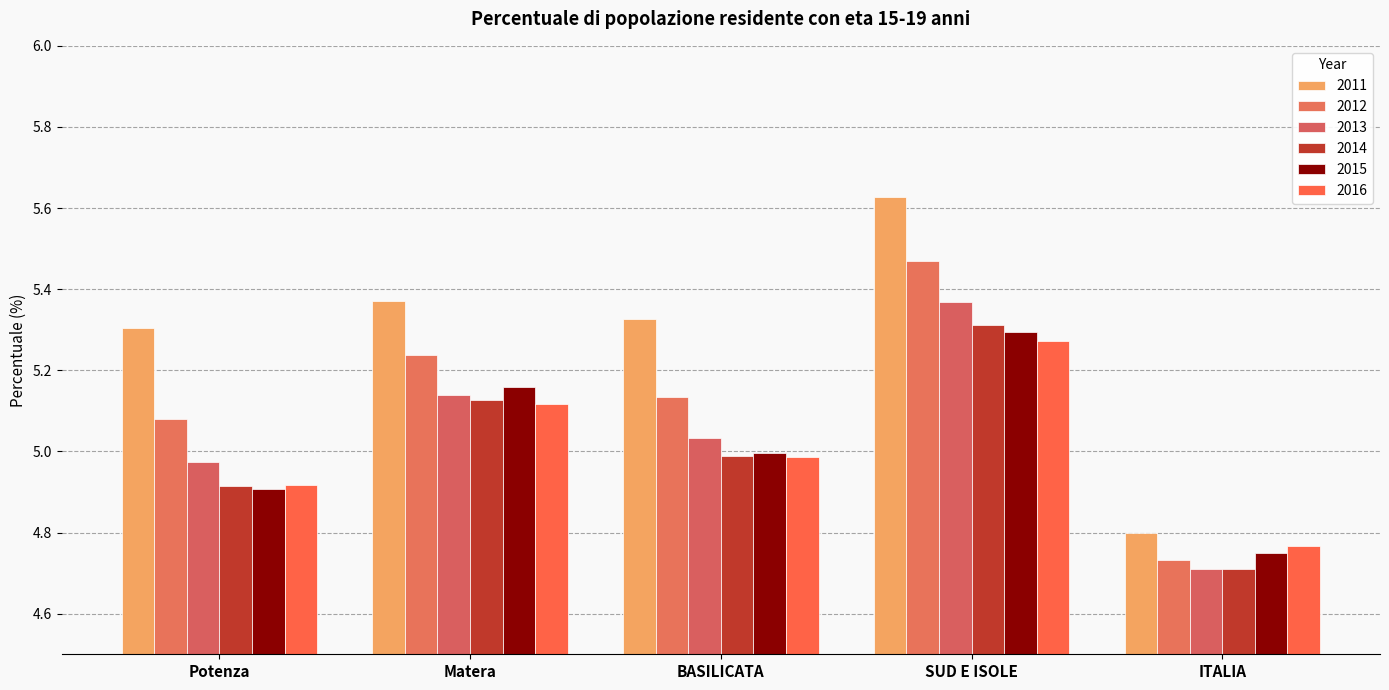

How many series are shown in this chart?

6